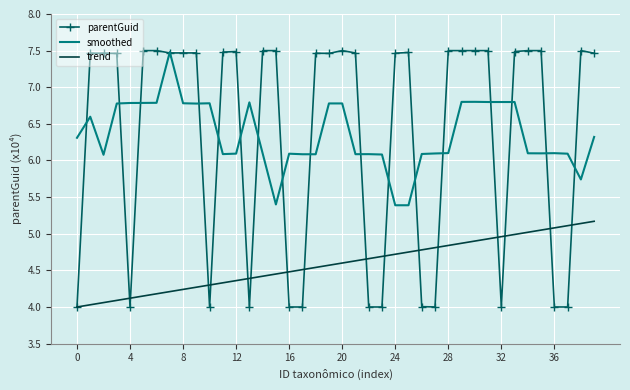

What is the minimum value for smoothed?

5.4